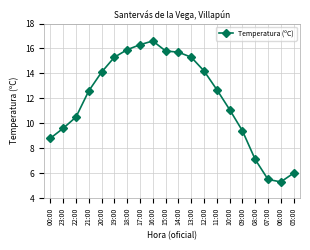

Between 11:00 and 05:00, which is larger?

11:00